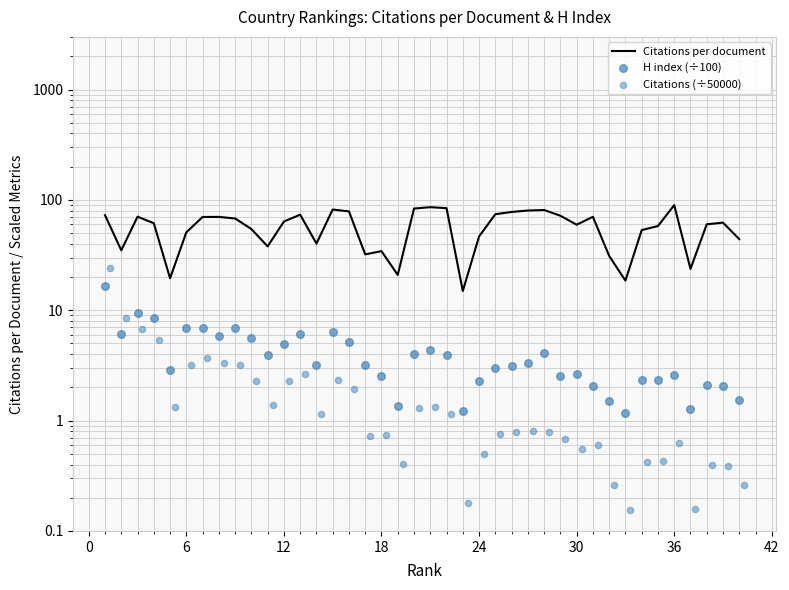

Which series has the largest total across all categories?

Citations per document